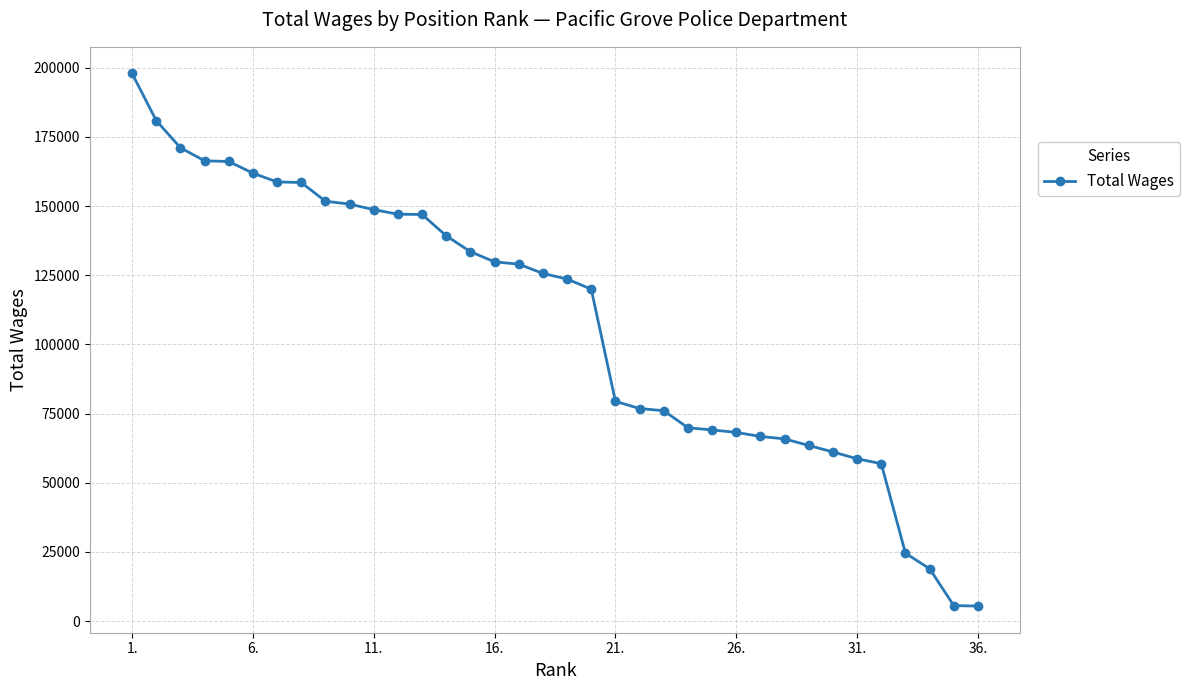

What is the minimum value shown in the chart?

5426